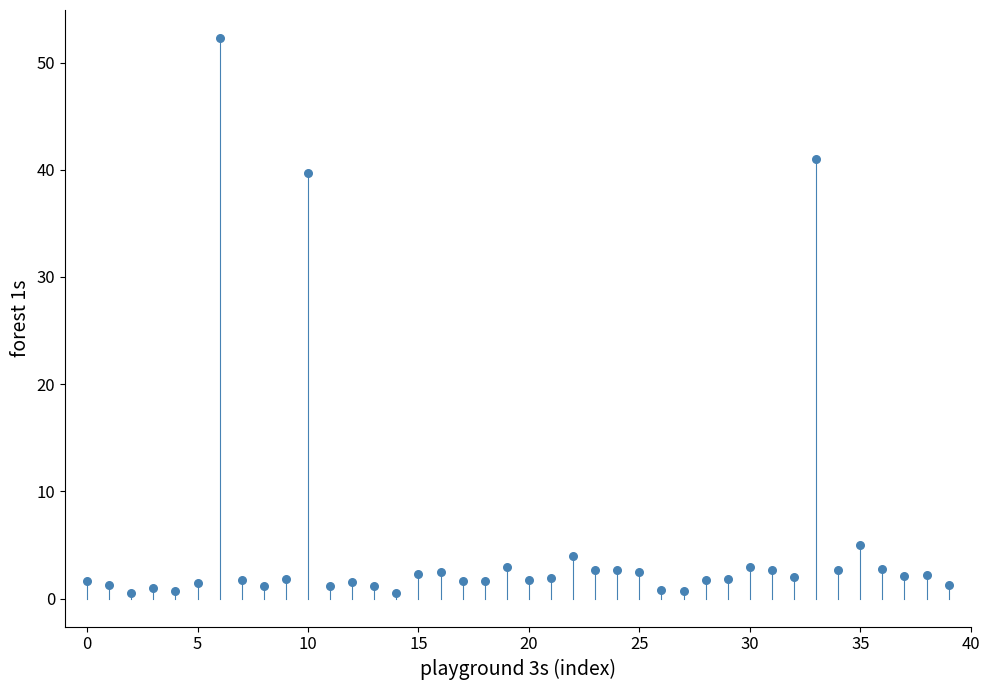

What is the range of Y values (max minus min)?

51.8